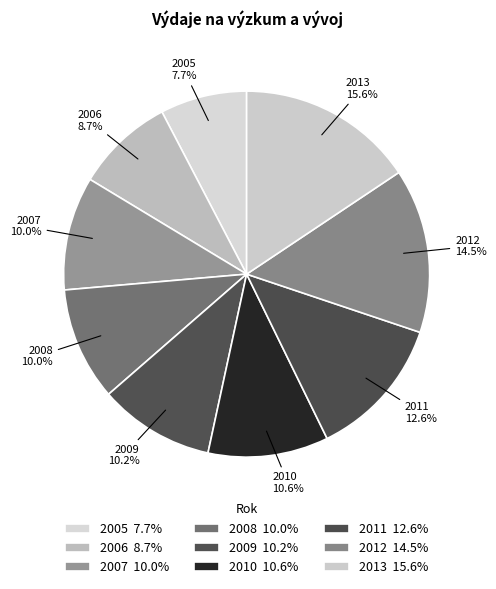

How many segments does this pie chart have?

9